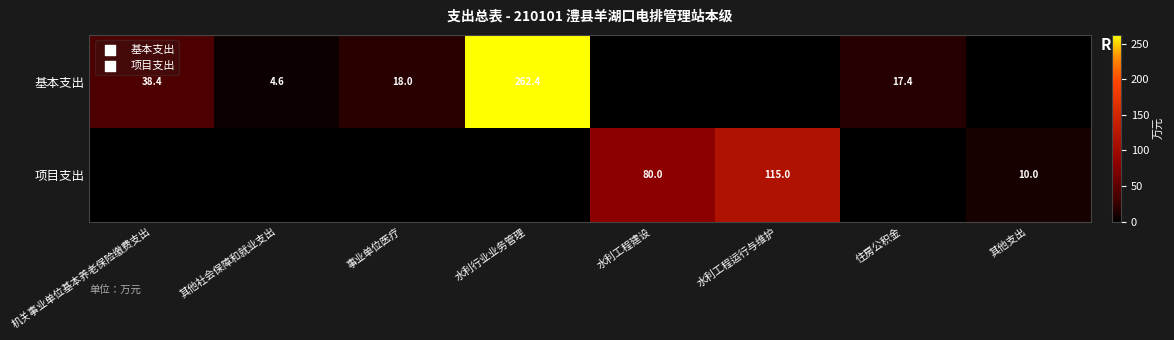

True or false: 基本支出 has a value of 95.8 at 水利行业业务管理.

False